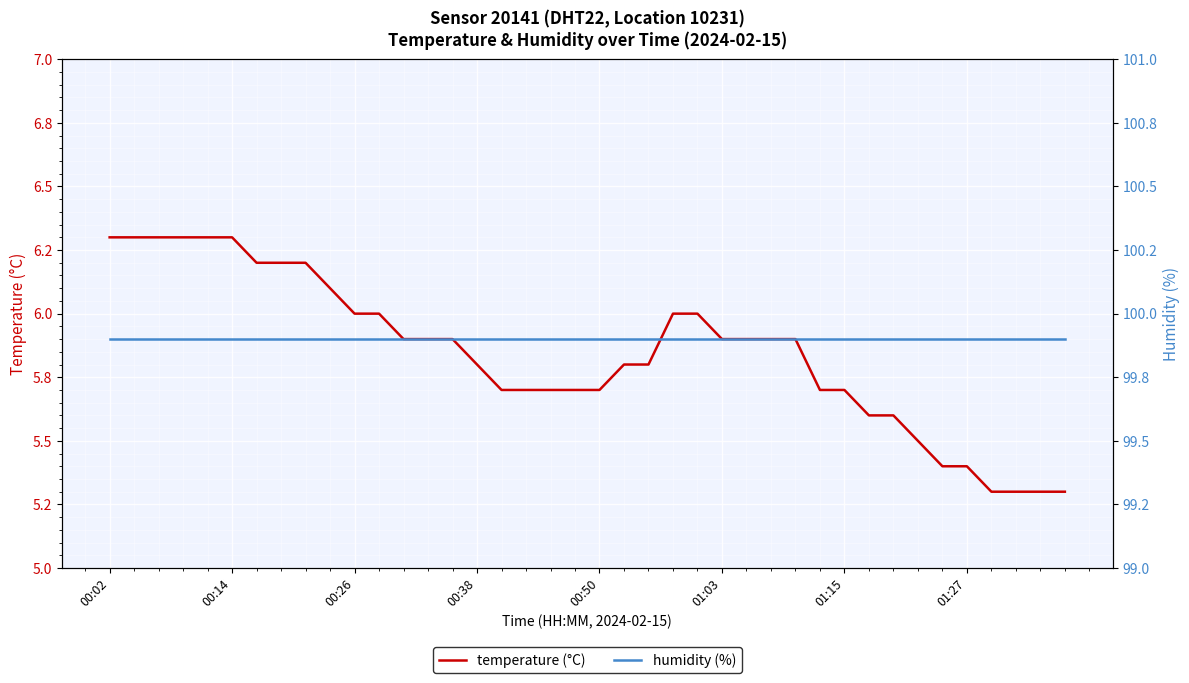

What is the total value across all series at 01:27?

105.3